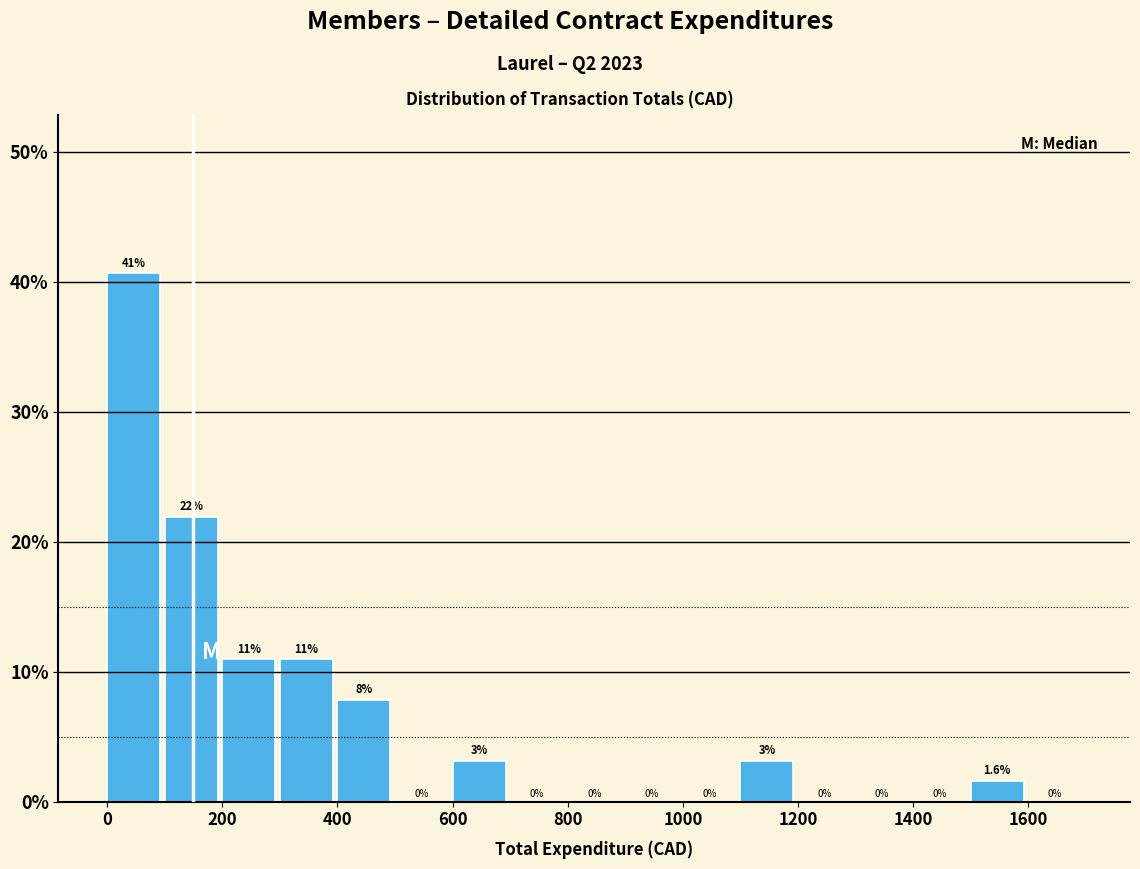

Over which range of the x-axis is the bar tallest?

0 to 100